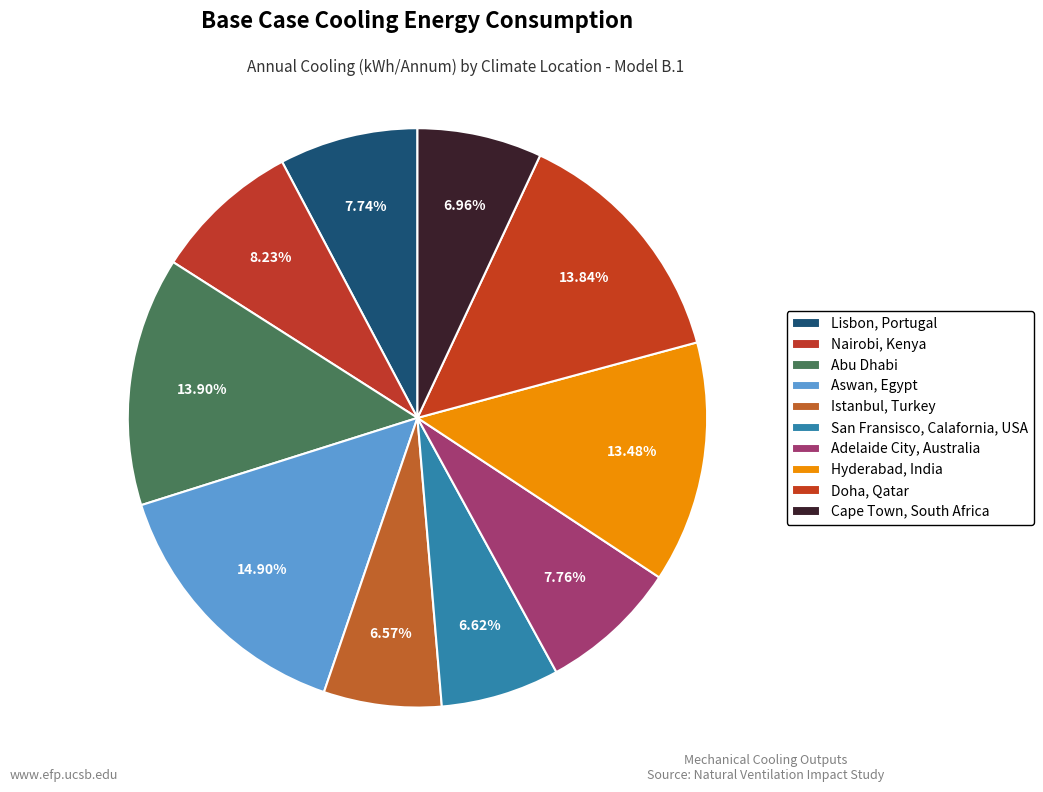

Count the number of slices in the pie.

10